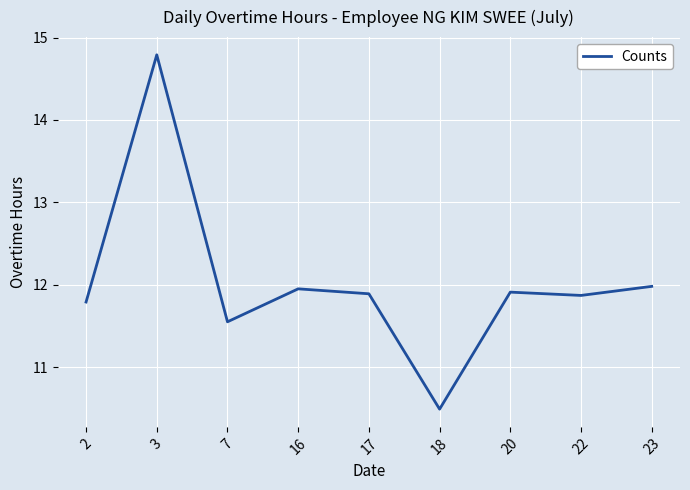

What is the ratio of the value at 22 to the value at 18?

1.1